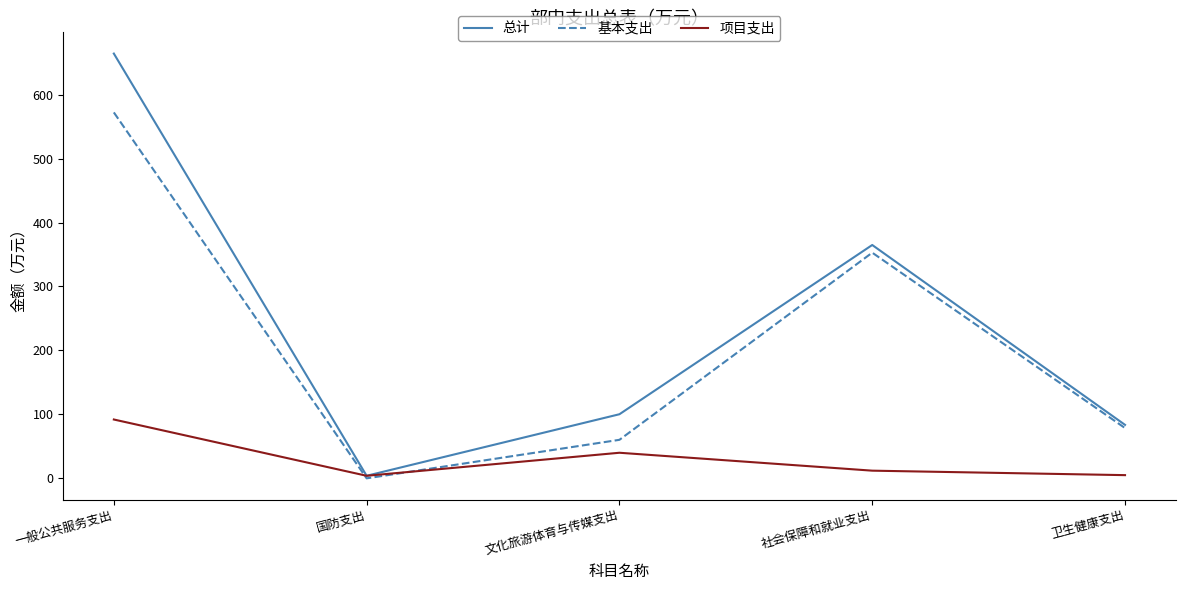

What is the difference between the maximum and minimum values in the 基本支出 series?

572.2